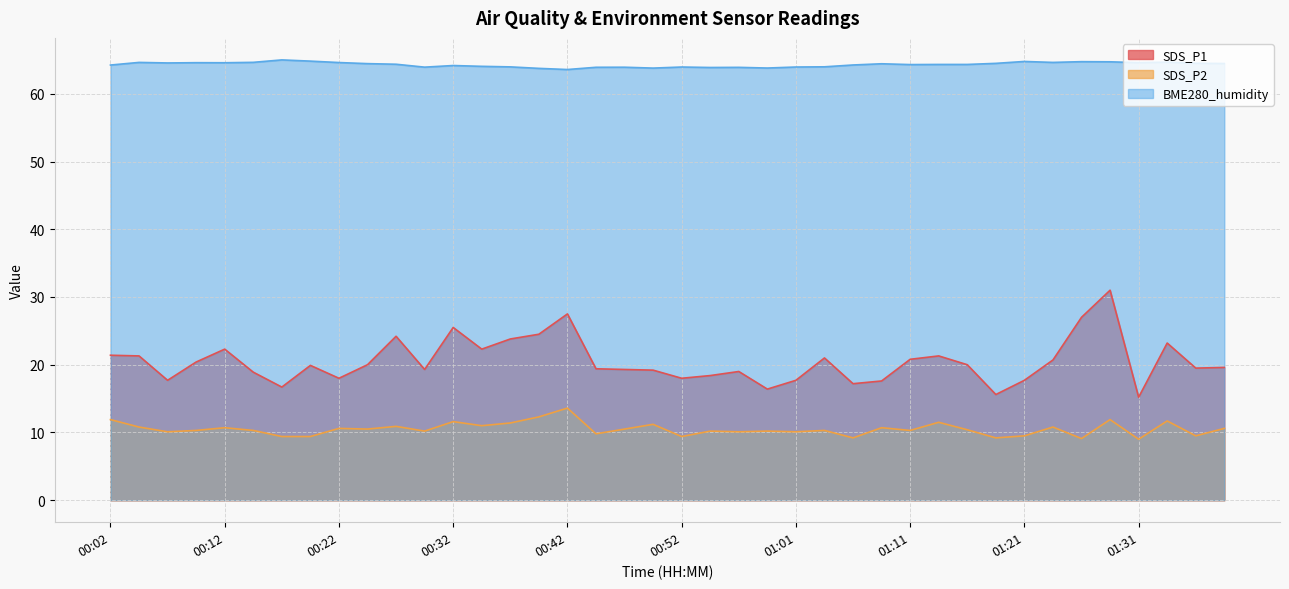

What is the spread (max minus min) of values at 00:59?

53.6